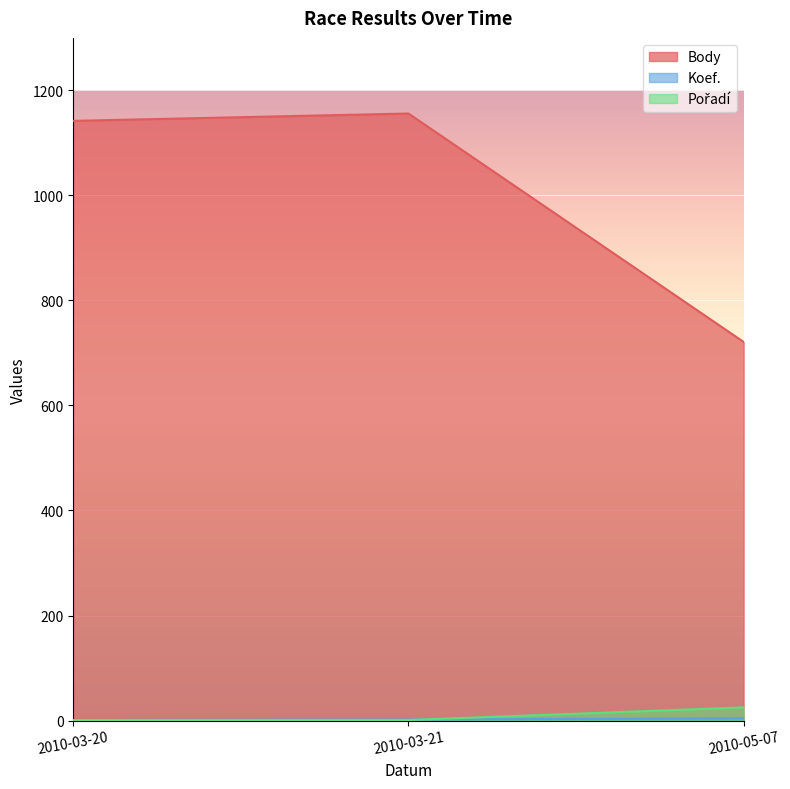

How many data points in Body are less than 1142?

1